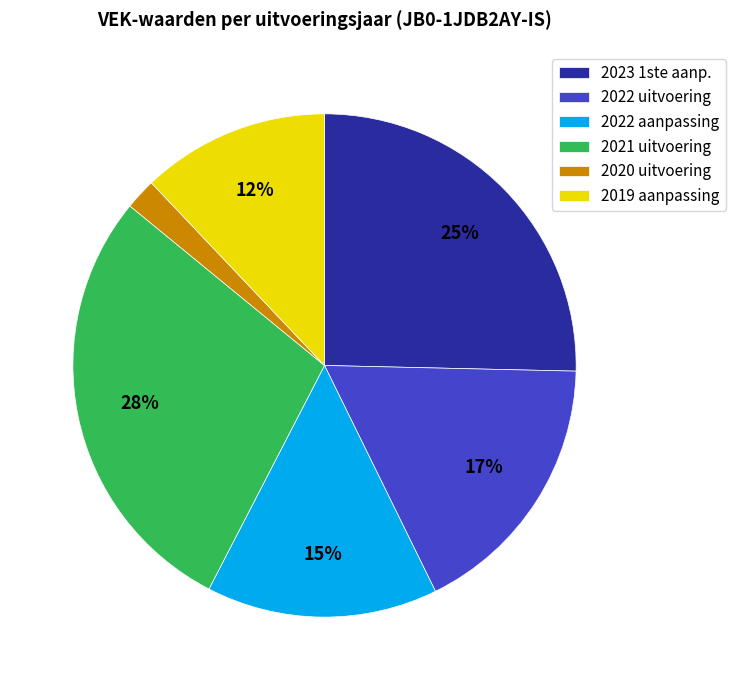

To the nearest percent, what portion does 2021 uitvoering represent?

28%